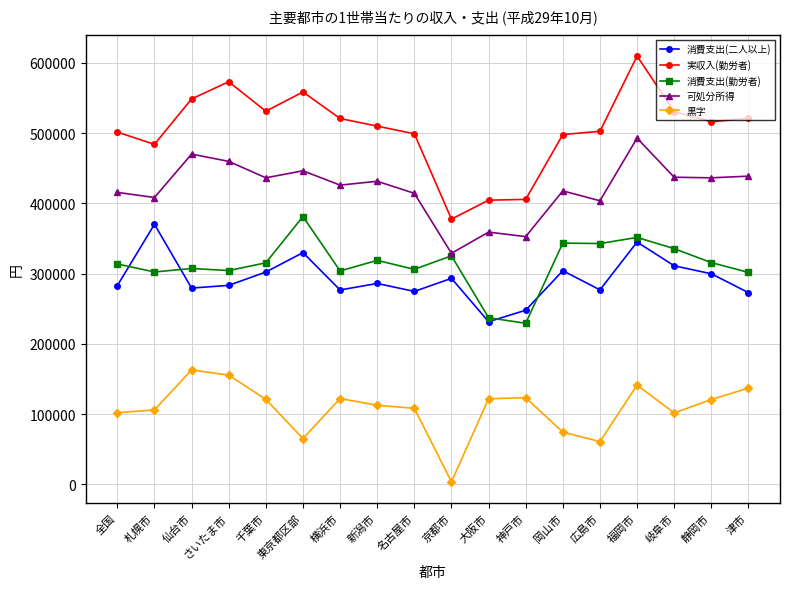

How many series are shown in this chart?

5